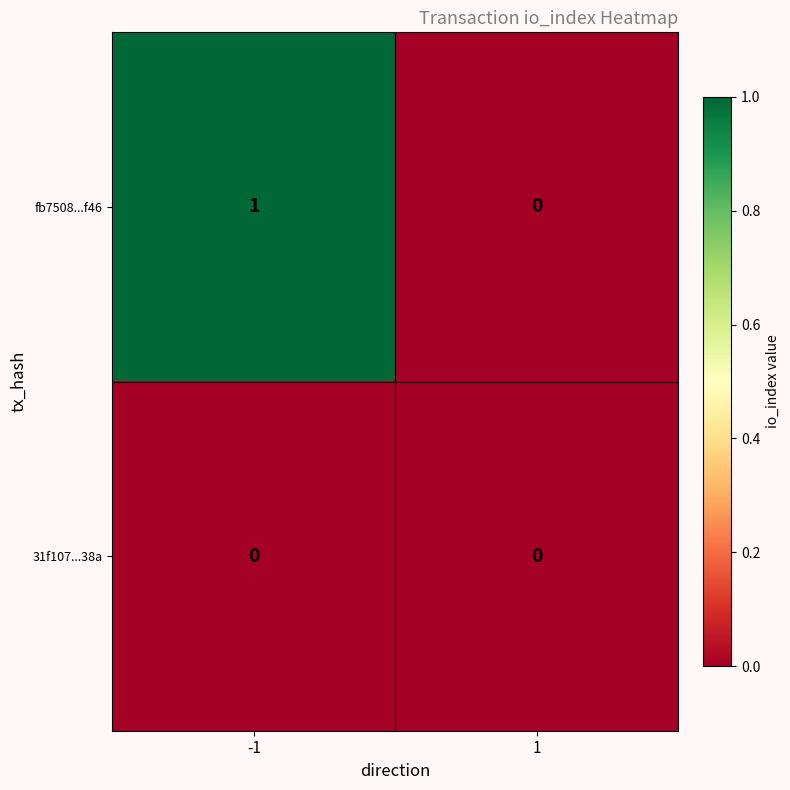

List the series in order of their peak value, lowest first.

31f107...38a, fb7508...f46